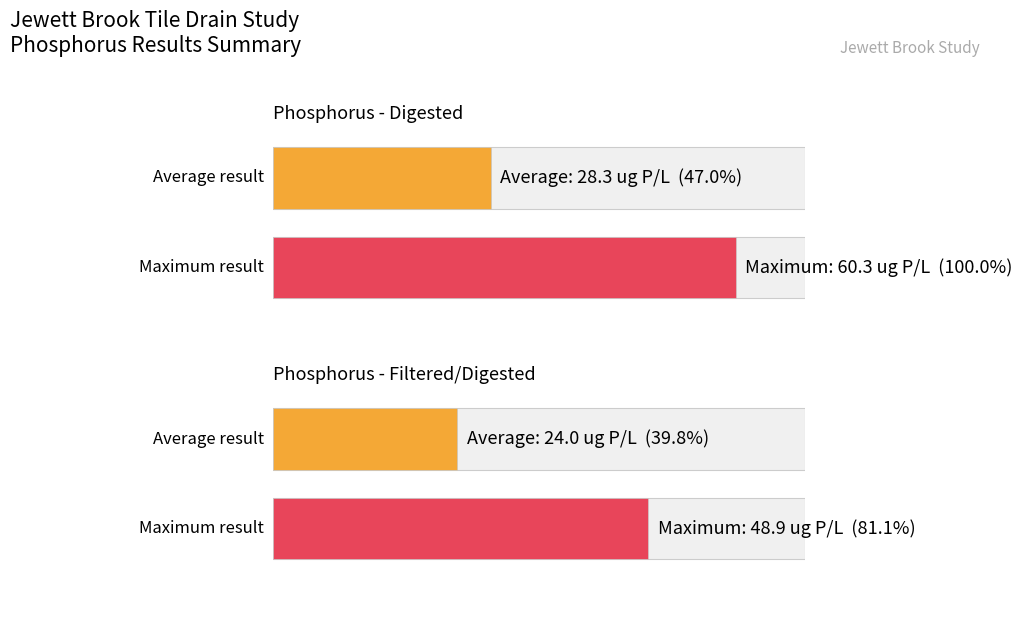

The value of Phosphorus - Filtered/Digested at JBT04-020118 is 33.6. True or false?

False